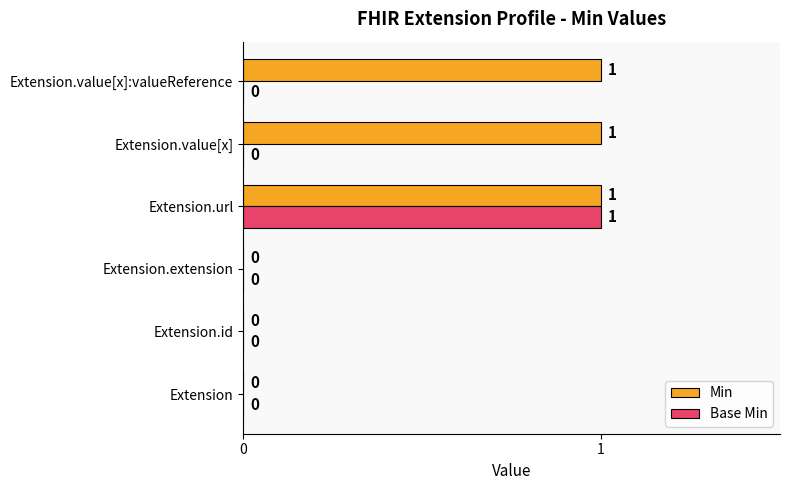

Is the value of Min at Extension.url greater than the value of Base Min at Extension?

Yes